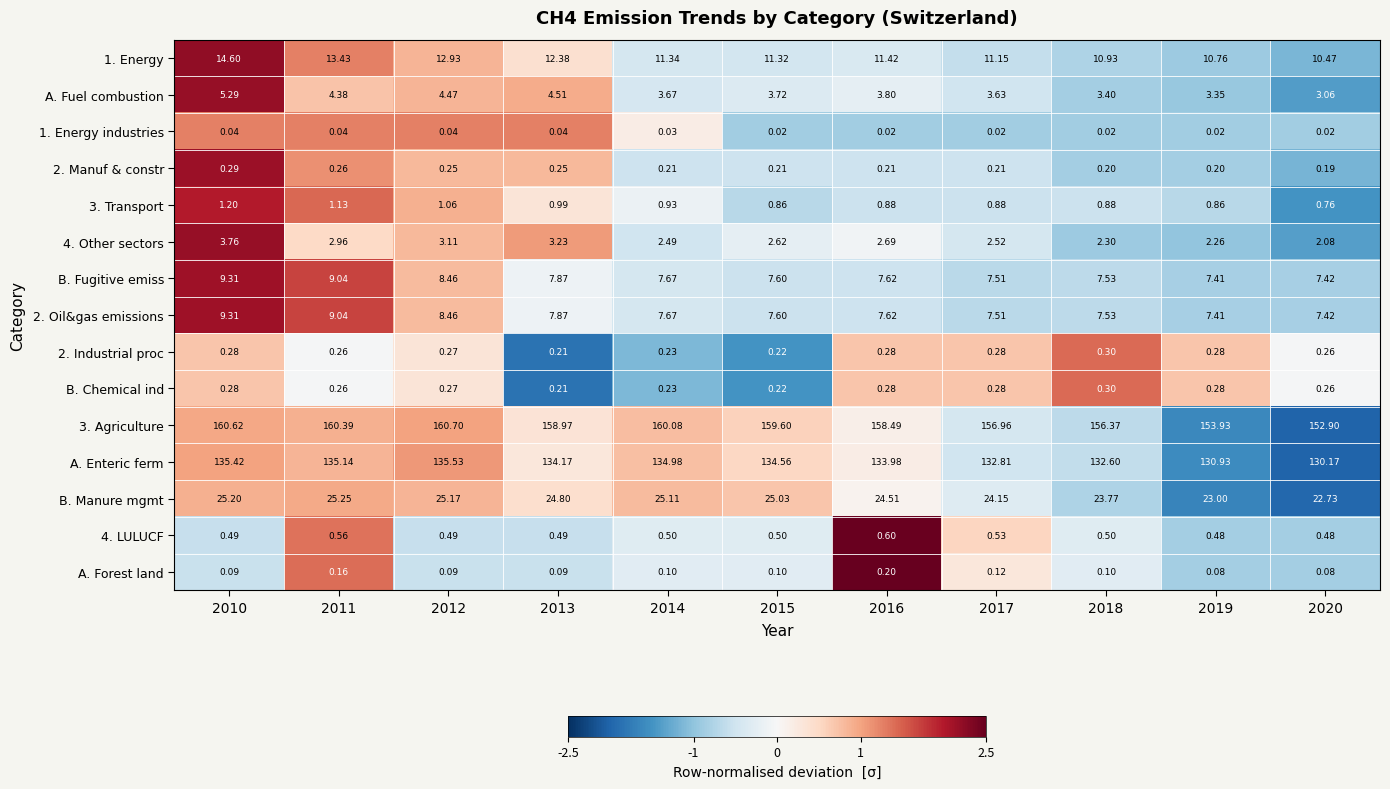

Which series has the widest spread of values?

3. Agriculture